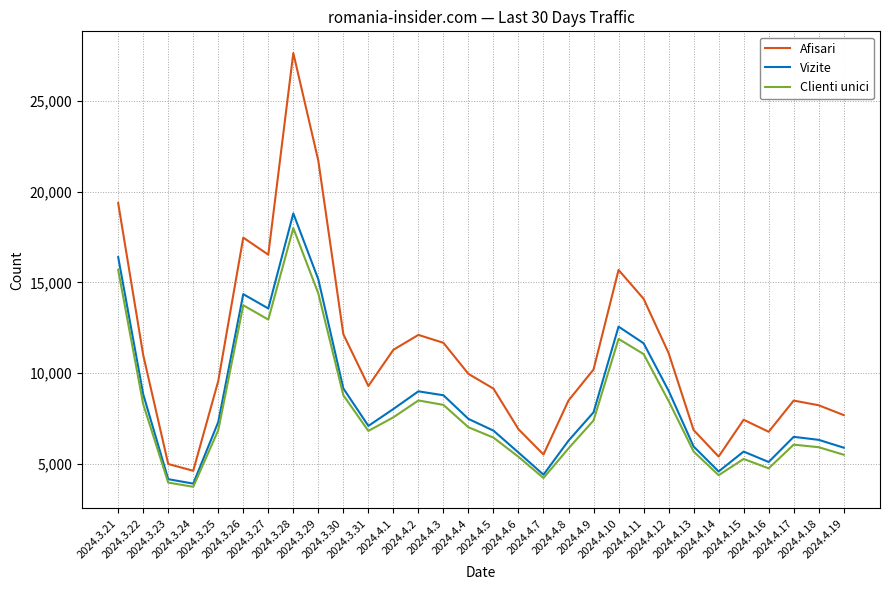

Which category has the lowest value in the Clienti unici series?

2024.3.24